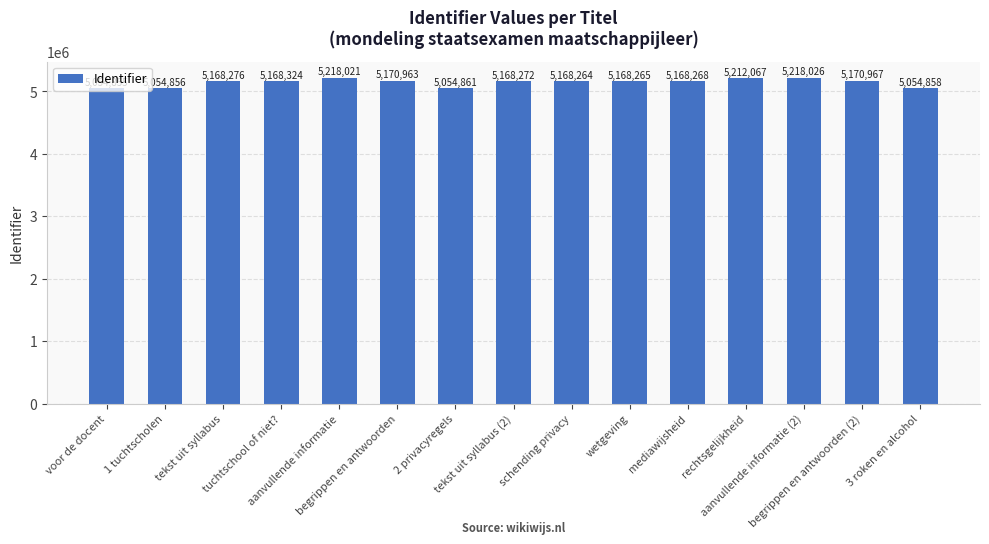

What is the minimum value shown in the chart?

5054855